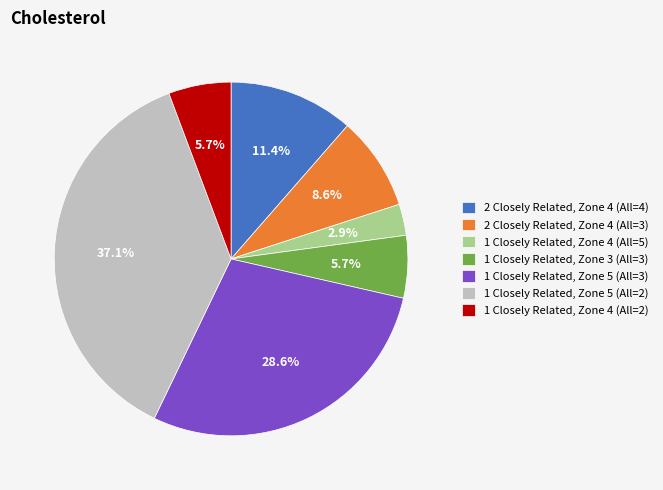

Which category has the smallest portion of the pie?

1 Closely Related, Zone 4 (All=5)